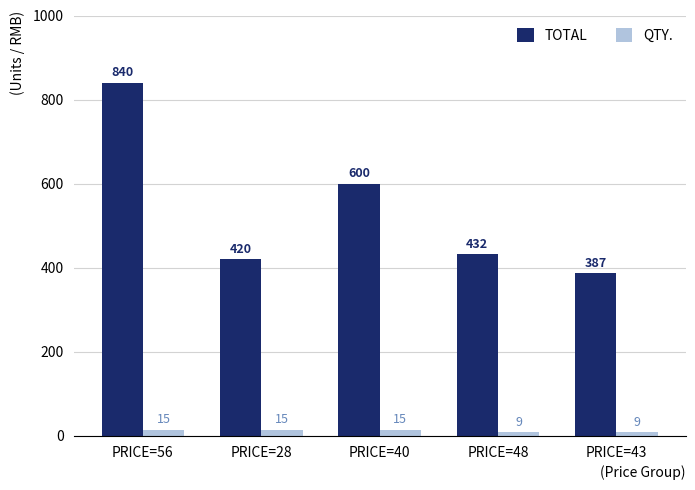

What is the lowest value of the TOTAL series?

387